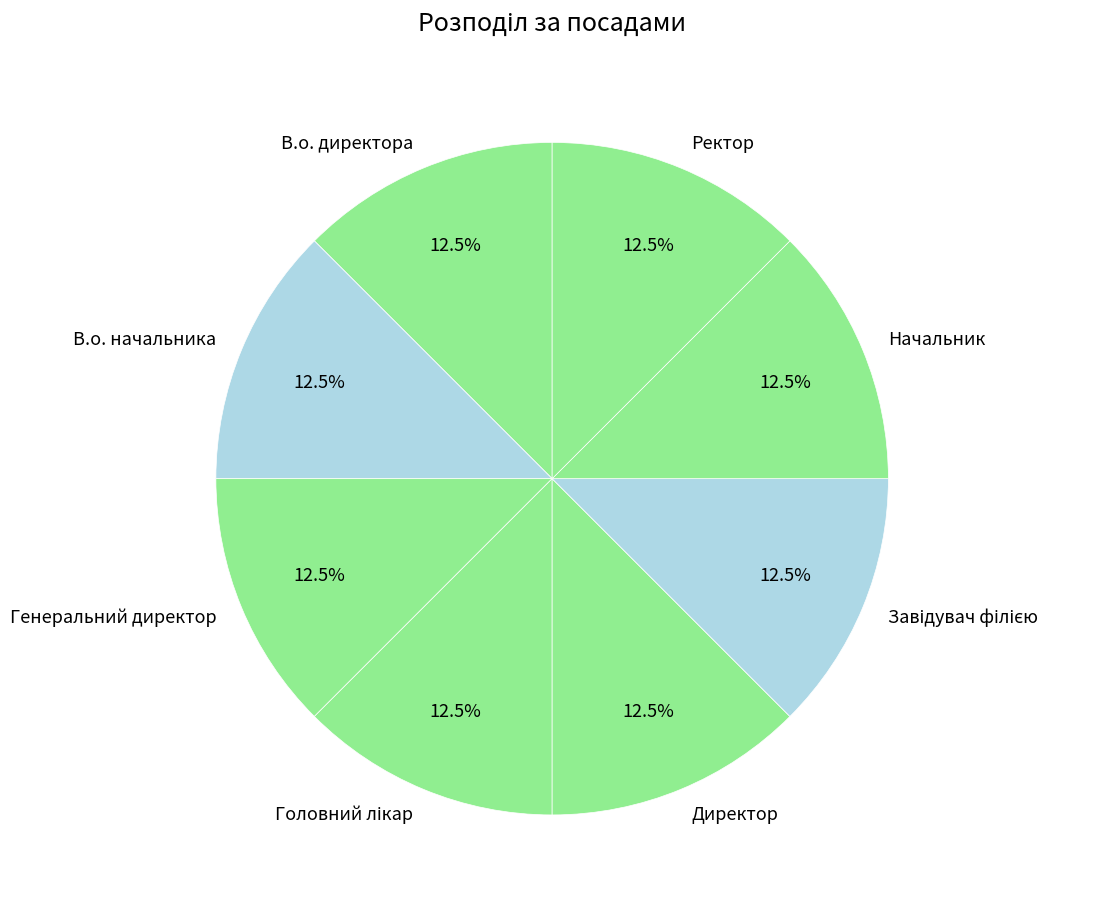

How many slices are in this pie chart?

8